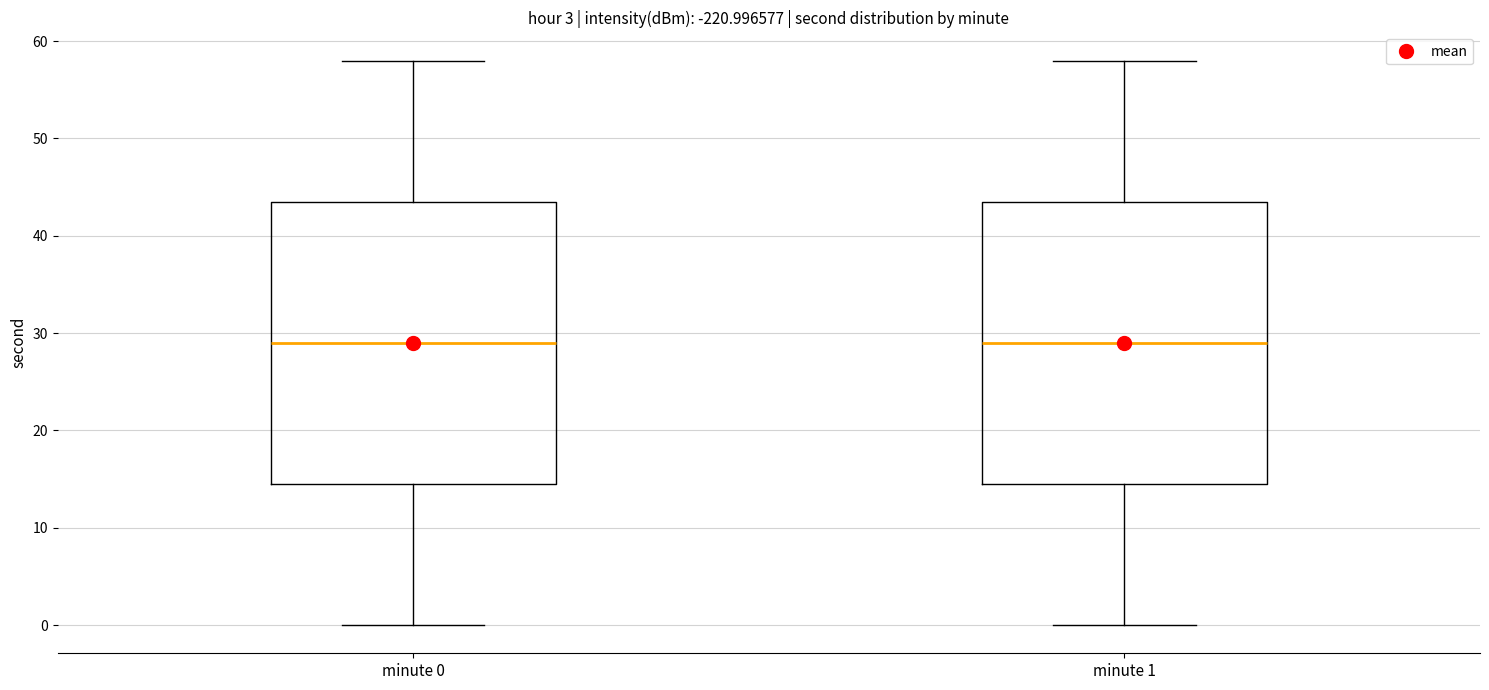

Where does the lower whisker of the box for minute 1 end on the y-axis? The values are not printed on the chart, so give them approximately, as read against the axis.

0